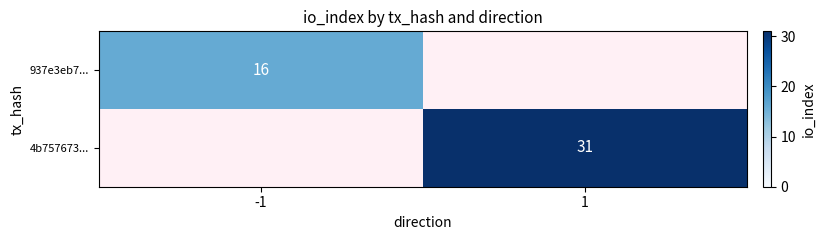

The value of 937e3eb7... at -1 is 16. True or false?

True